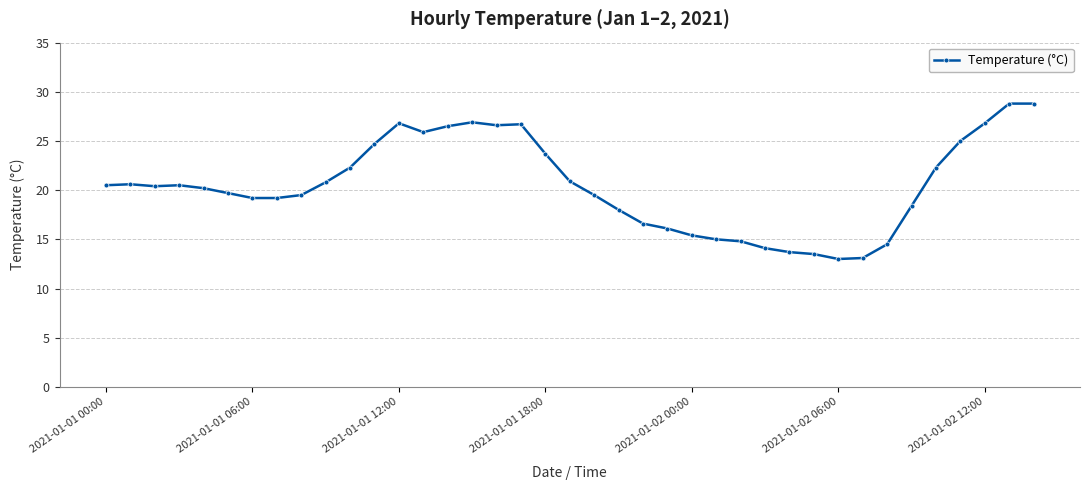

What is the minimum value shown in the chart?

13.0